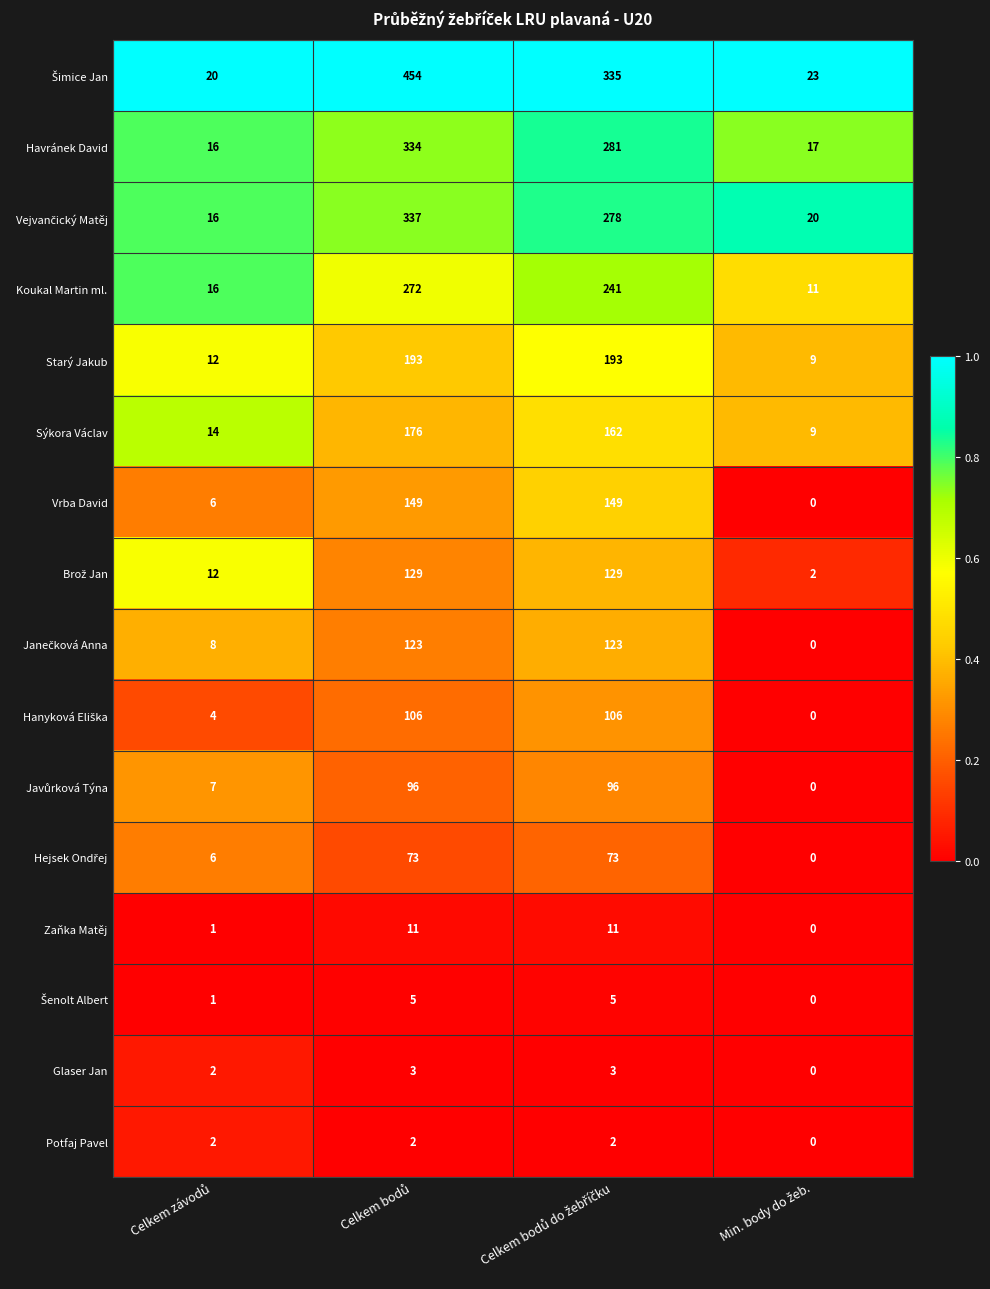

What is the sum of all Zaňka Matěj values?

23